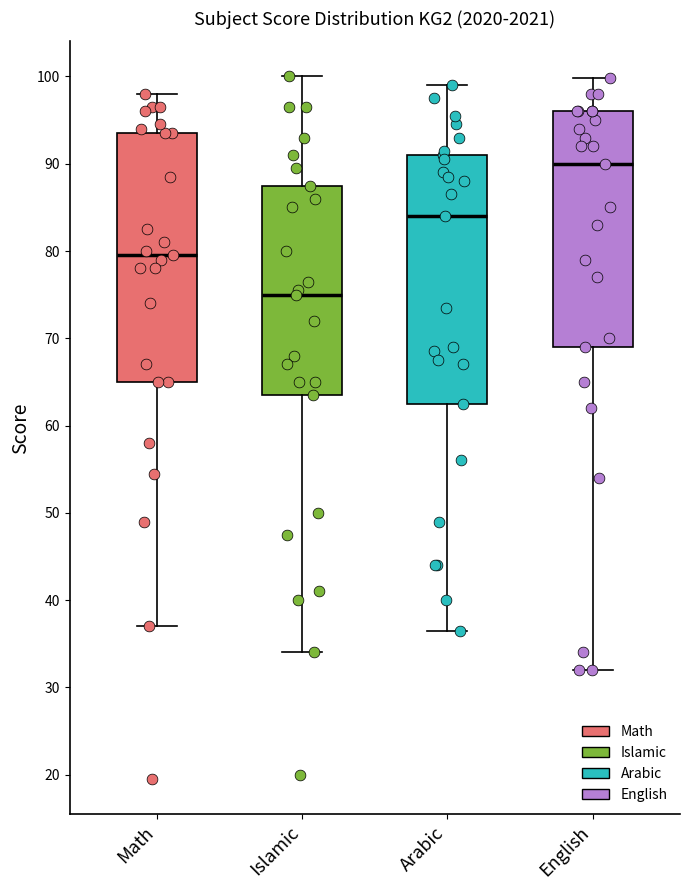

Reading left to right, transcribe this box plot: for each box, give where its median line is, the range the box spans, and where its two whiskers end, as read against the y-axis. The values are not printed on the chart, so give them approximately, as read against the axis.

Math: median 80, box 65 to 94, whiskers 37 to 98
Islamic: median 75, box 64 to 88, whiskers 34 to 100
Arabic: median 84, box 63 to 91, whiskers 37 to 99
English: median 90, box 69 to 96, whiskers 32 to 100